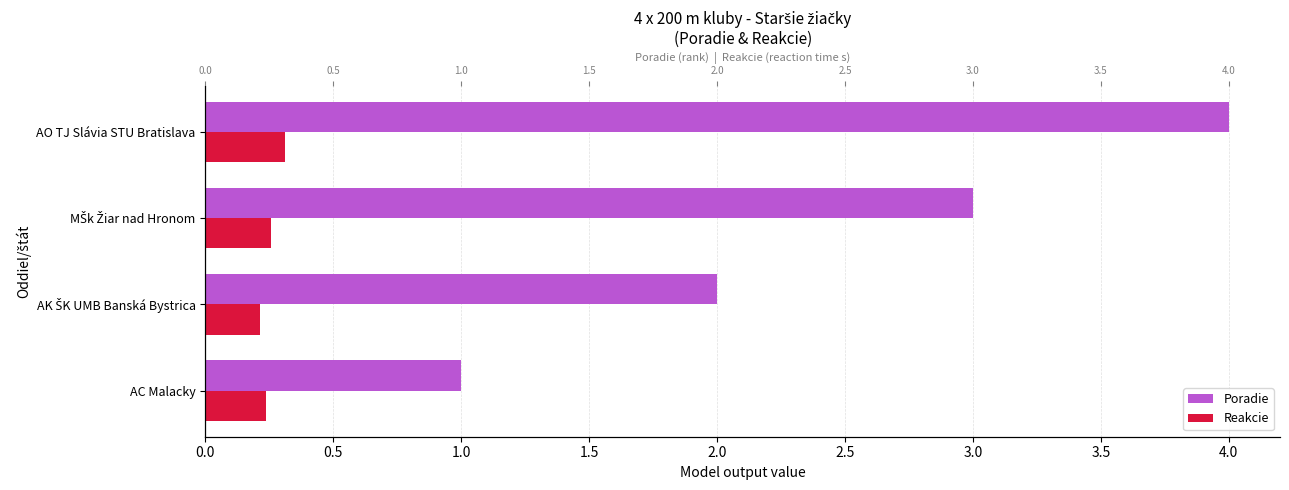

The value of Poradie at AO TJ Slávia STU Bratislava is 5.3. True or false?

False